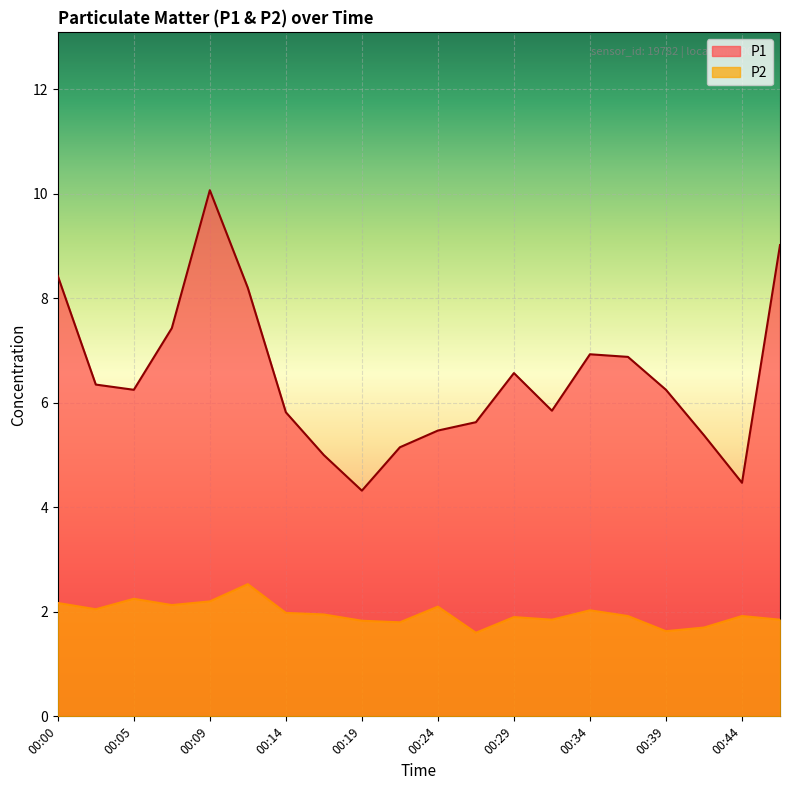

True or false: P1 and P2 cross at least once.

False